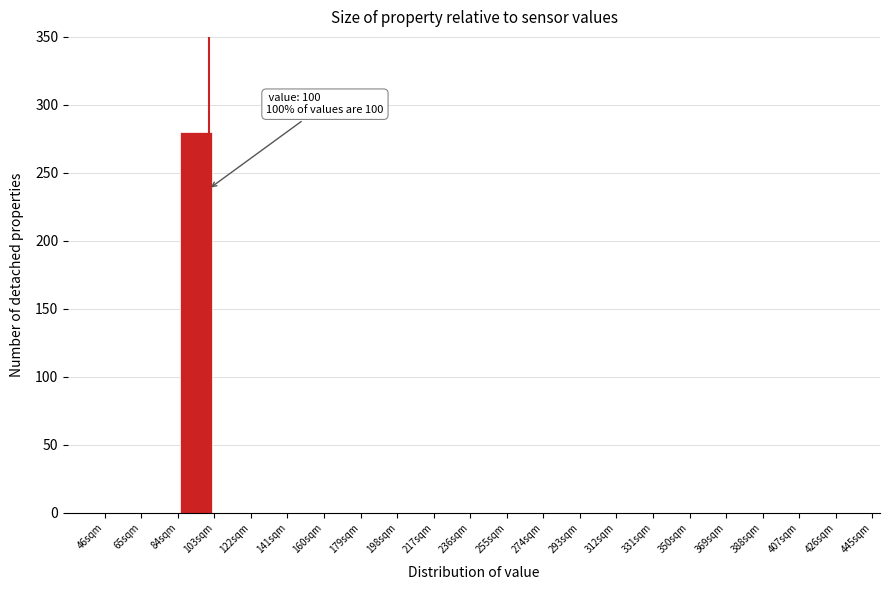

Which range on the x-axis has the tallest bar?

84 to 103